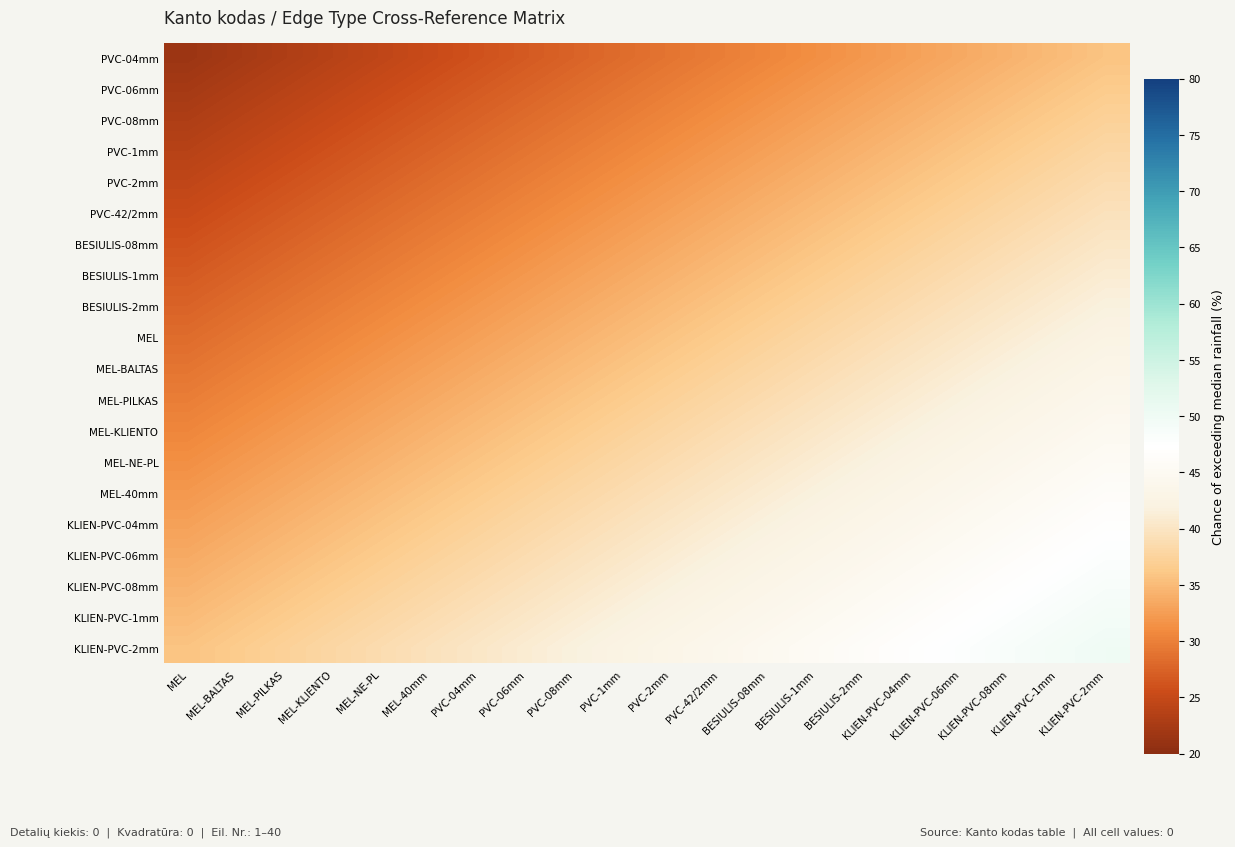

Rank the series by their maximum value, from highest to lowest.

KLIEN-PVC-2mm, KLIEN-PVC-1mm, KLIEN-PVC-08mm, KLIEN-PVC-06mm, KLIEN-PVC-04mm, MEL-40mm, MEL-NE-PL, MEL-KLIENTO, MEL-PILKAS, MEL-BALTAS, MEL, BESIULIS-2mm, BESIULIS-1mm, BESIULIS-08mm, PVC-42/2mm, PVC-2mm, PVC-1mm, PVC-08mm, PVC-06mm, PVC-04mm